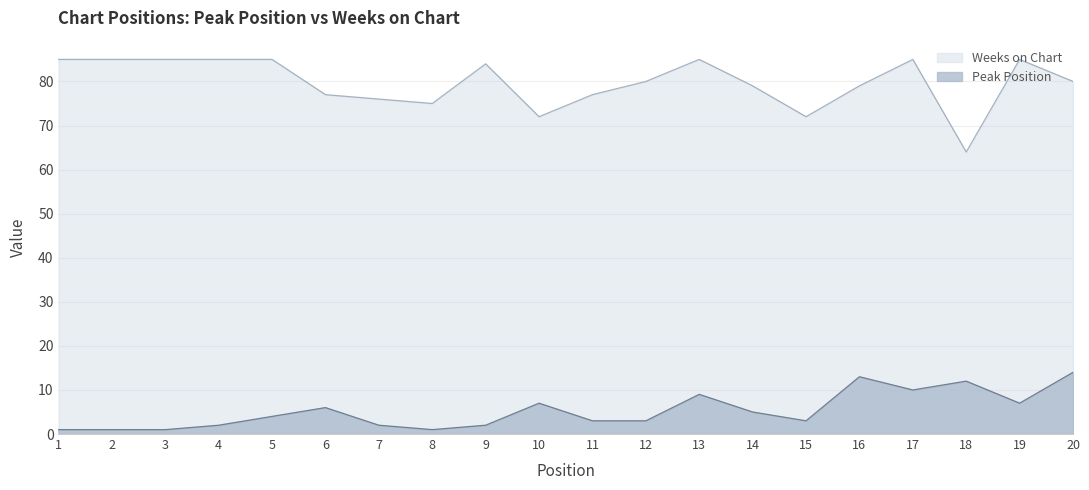

Reading left to right, list all the values displayed in this chart.

Peak Position: 1	1	1	2	4	6	2	1	2	7	3	3	9	5	3	13	10	12	7	14
Weeks on Chart: 85	85	85	85	85	77	76	75	84	72	77	80	85	79	72	79	85	64	85	80